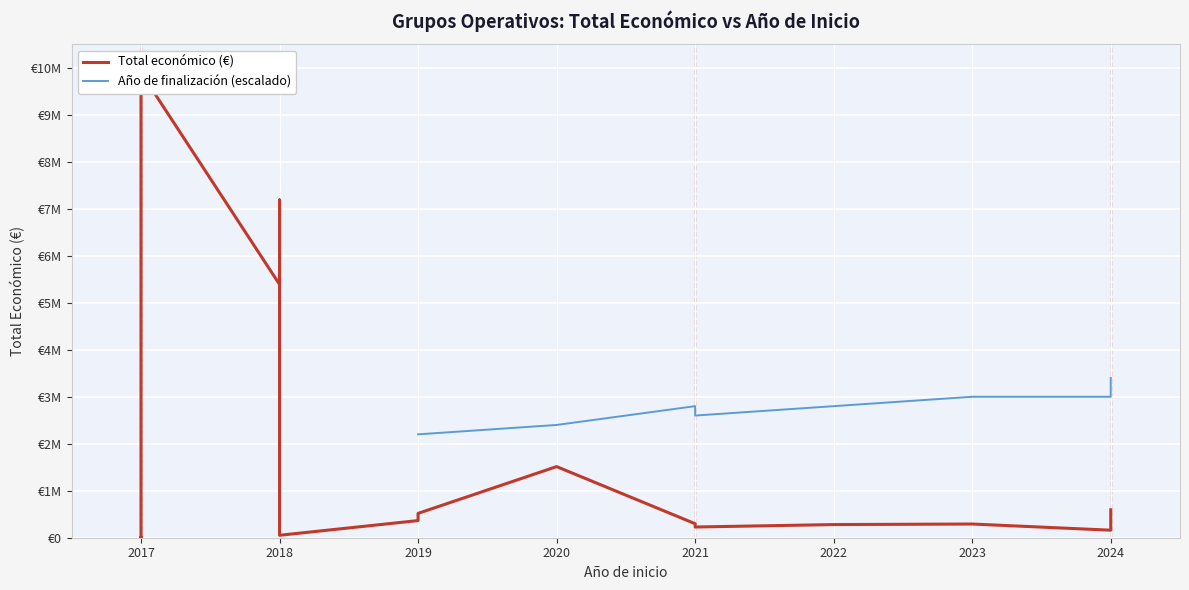

Is it true that Total económico equals 5390598 at 2018?

True